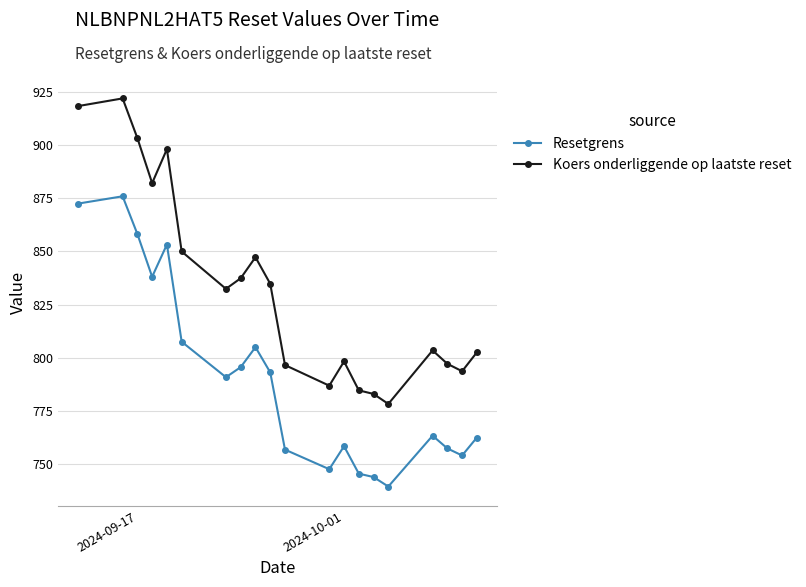

Does the chart have visible grid lines?

Yes